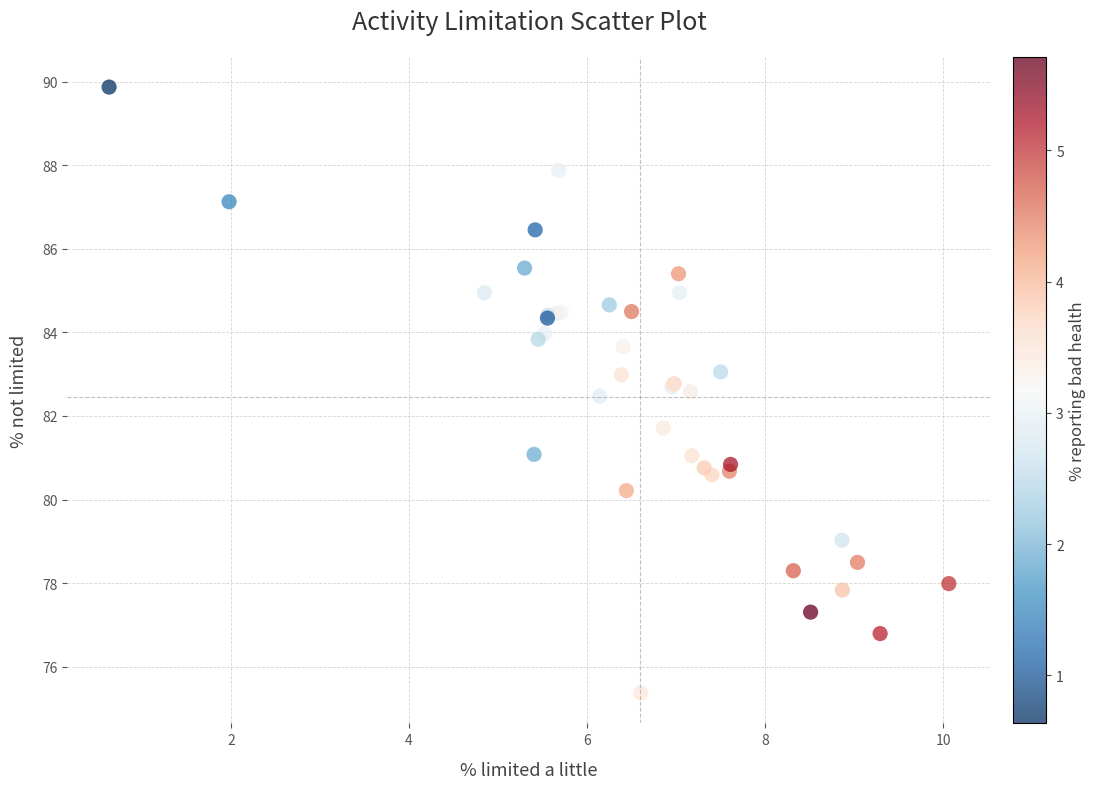

What Y value in the scatter plot is closest to 82?

81.7